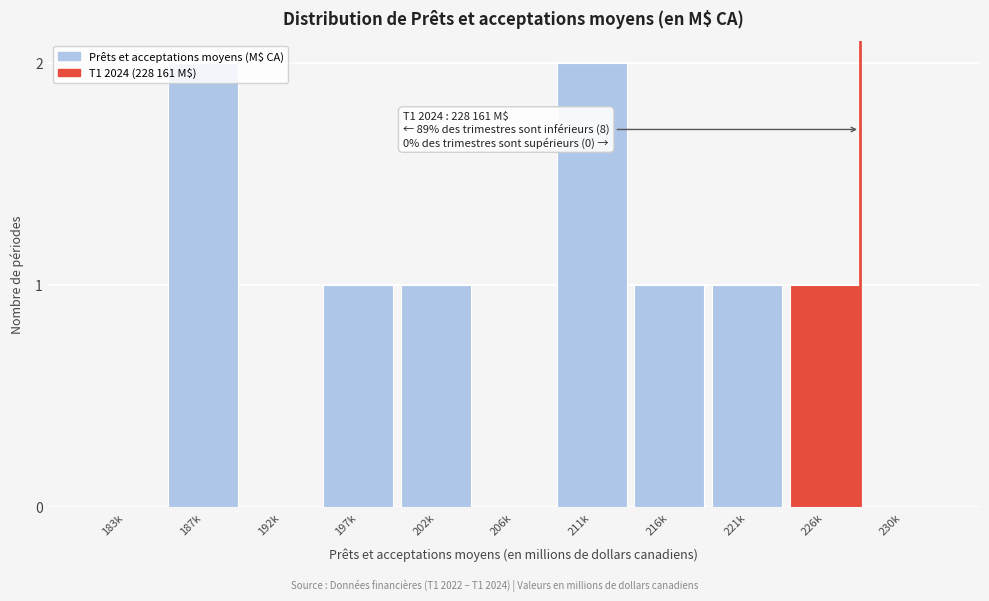

What is the sum of all values?

9